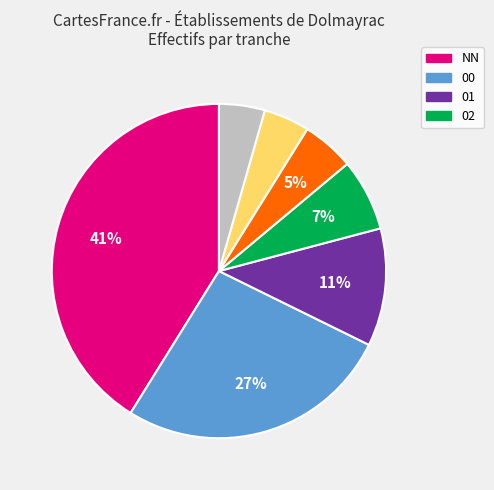

Is there any slice that represents more than half of the pie?

No